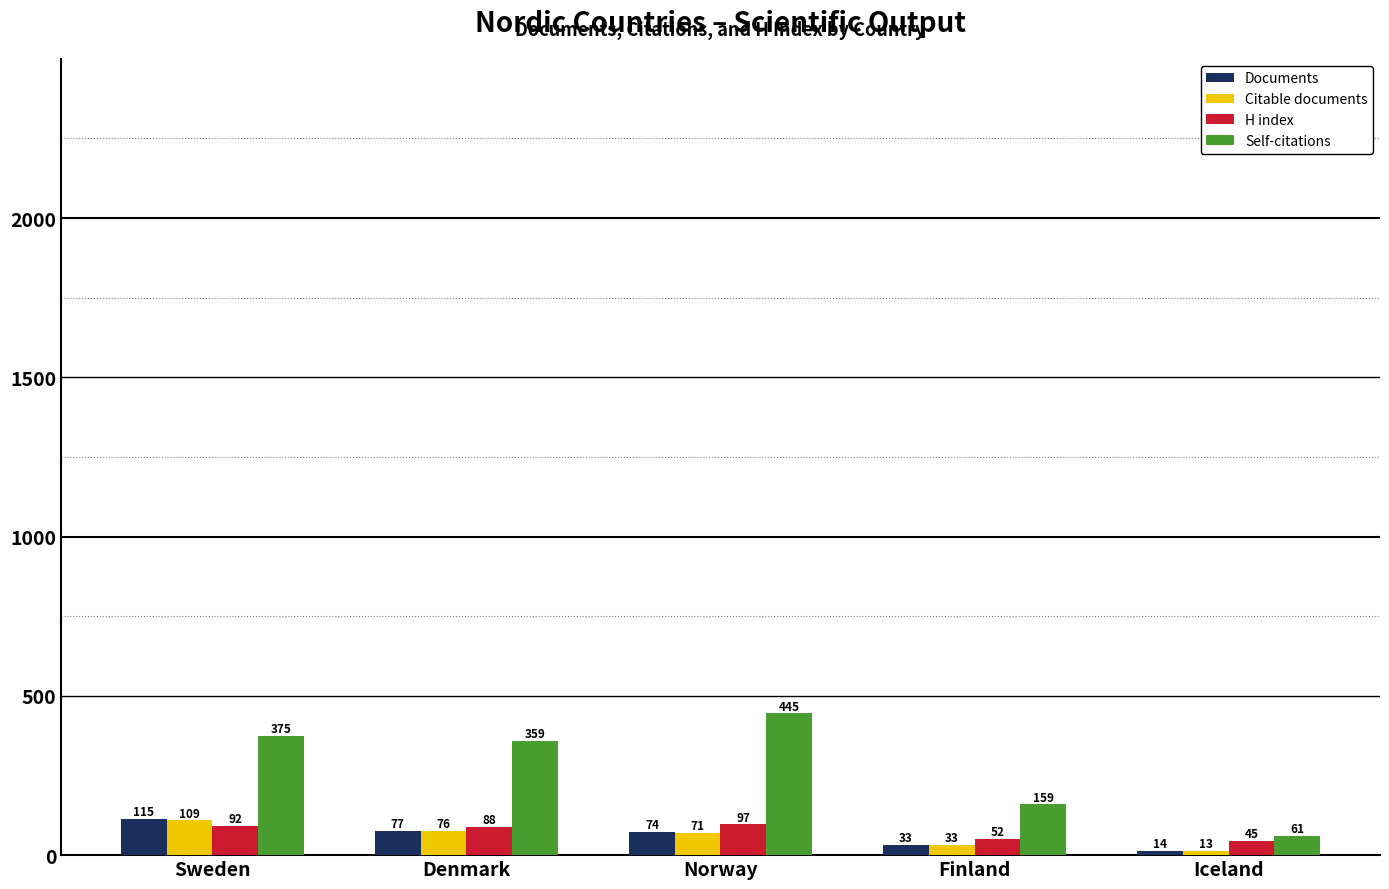

At which label does Documents reach its minimum?

Iceland